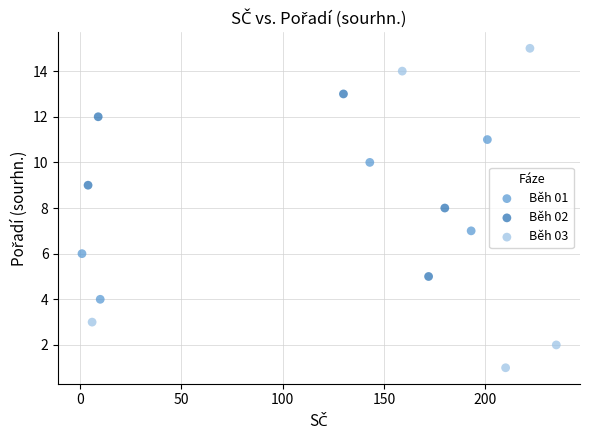

Which series contains the highest Y value?

Běh 03